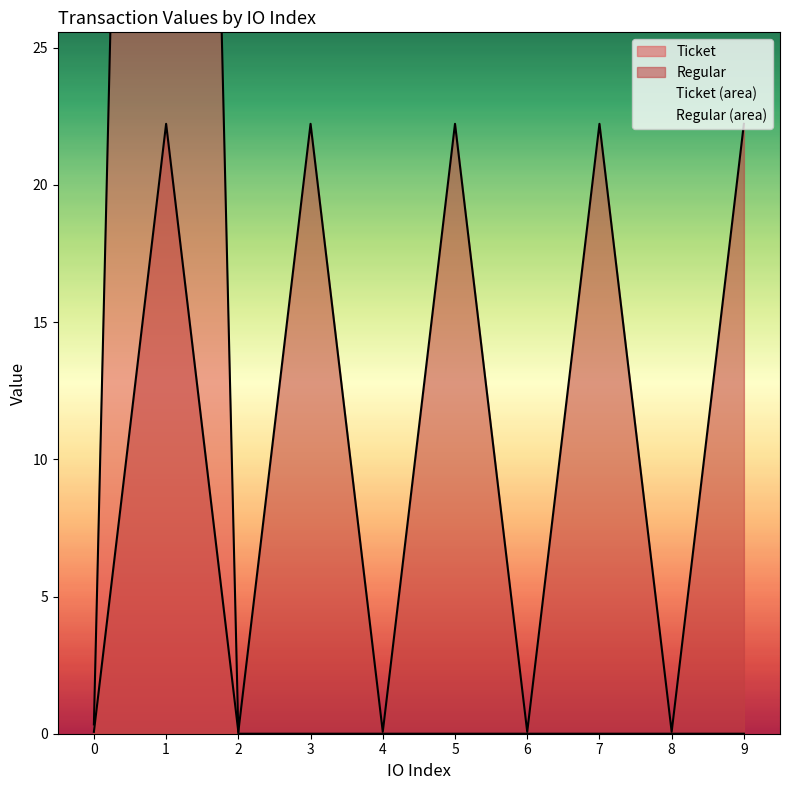

Reading left to right, transcribe all the data shown in this chart.

0=0.1	1=22.2	2=0.1	3=22.2	4=0.1	5=22.2	6=0.1	7=22.2	8=0.1	9=22.2